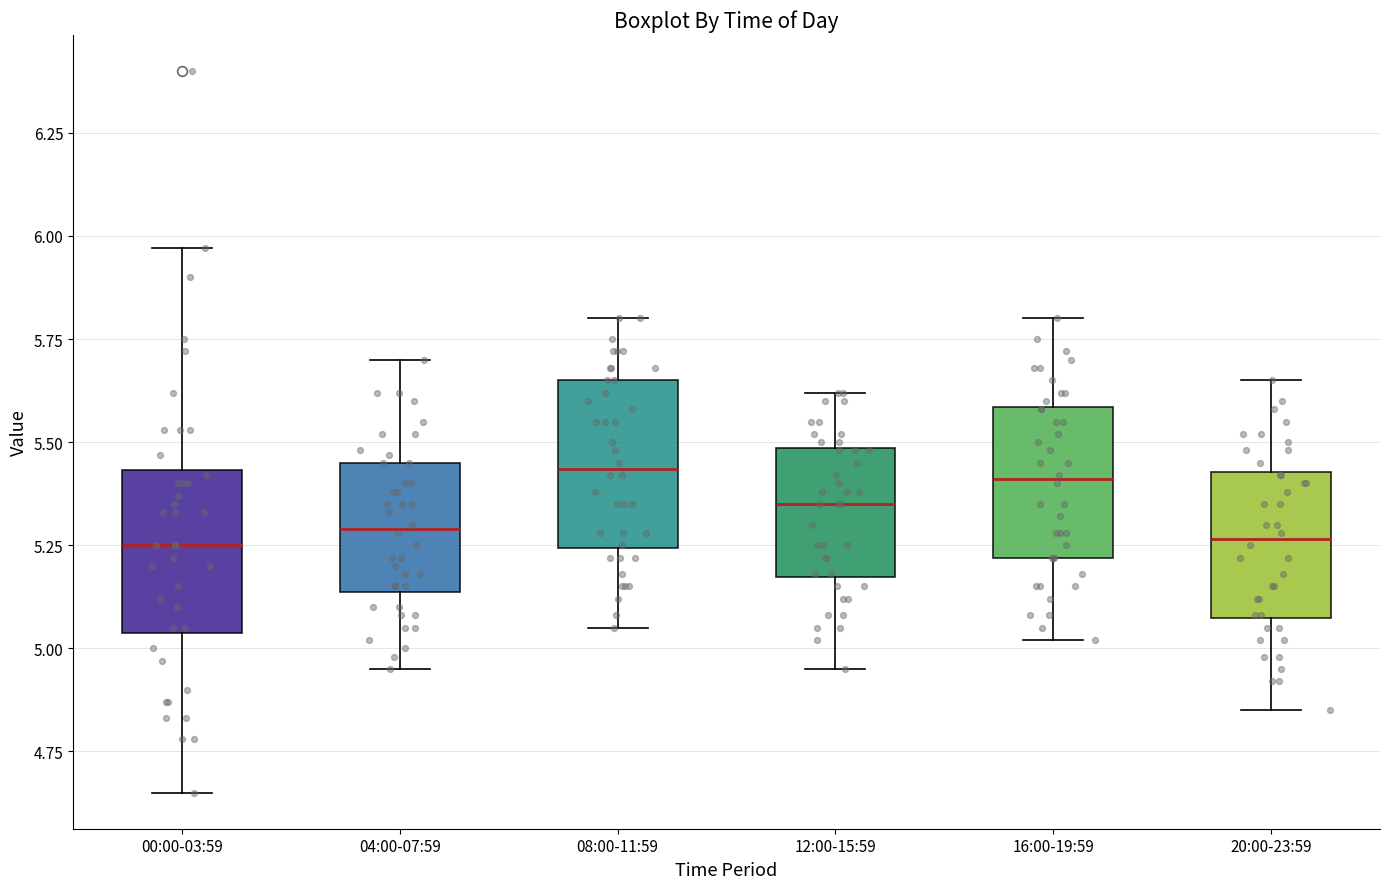

Reading left to right, read every box against the y-axis: the position of its median line, the range the box covers, and the ends of its whiskers. The values are not printed on the chart, so give them approximately, as read against the axis.

00:00-03:59: median 5.25, box 5.05 to 5.45, whiskers 4.65 to 5.95
04:00-07:59: median 5.30, box 5.15 to 5.45, whiskers 4.95 to 5.70
08:00-11:59: median 5.45, box 5.25 to 5.65, whiskers 5.05 to 5.80
12:00-15:59: median 5.35, box 5.15 to 5.50, whiskers 4.95 to 5.60
16:00-19:59: median 5.40, box 5.20 to 5.60, whiskers 5.00 to 5.80
20:00-23:59: median 5.25, box 5.05 to 5.45, whiskers 4.85 to 5.65